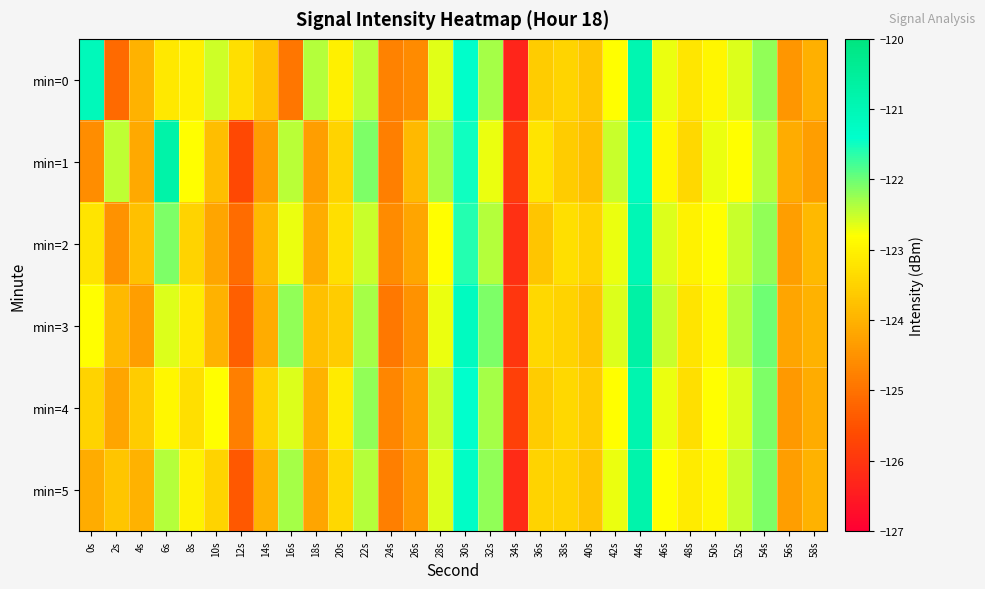

At how many categories does at least one series exceed -123?

17